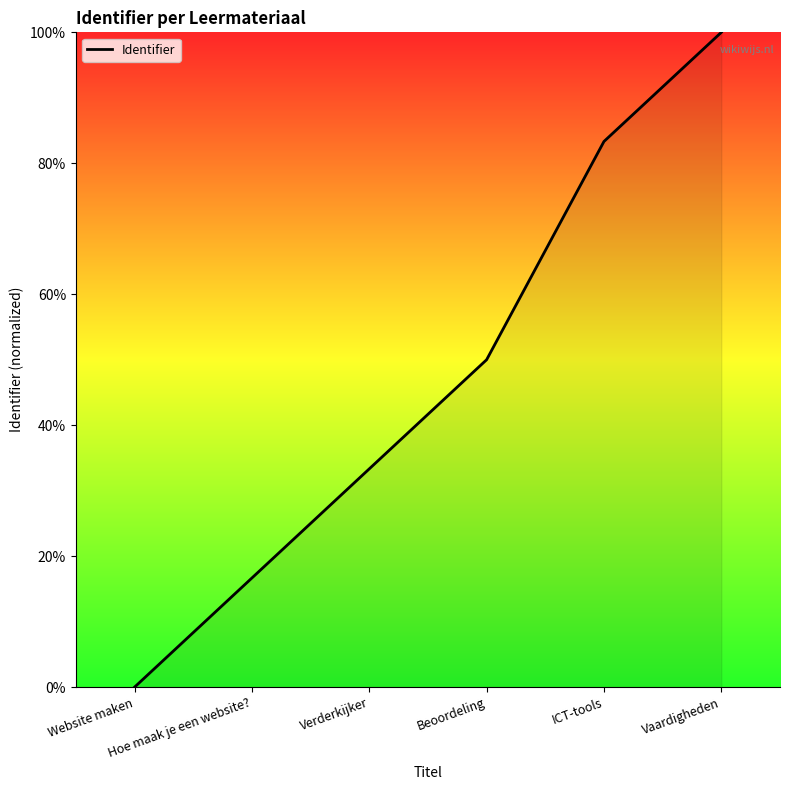

List the labels in order of value, smallest first.

Website maken, Hoe maak je een website?, Verderkijker, Beoordeling, ICT-tools, Vaardigheden